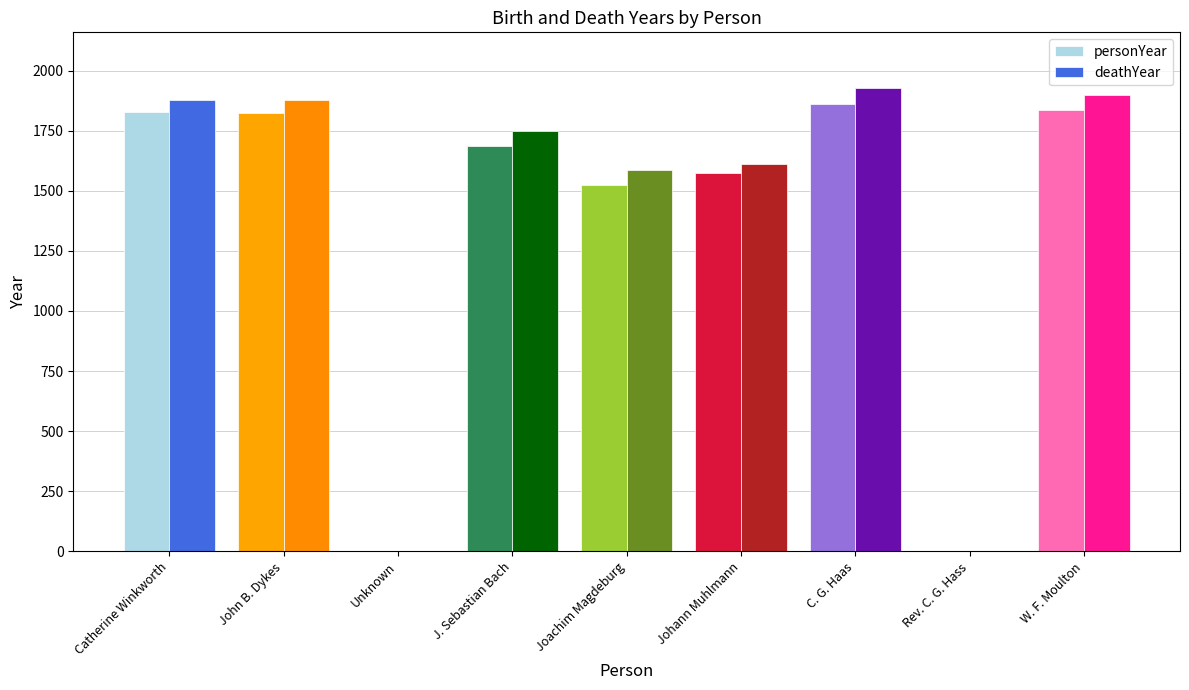

True or false: personYear has a value of 2577 at W. F. Moulton.

False